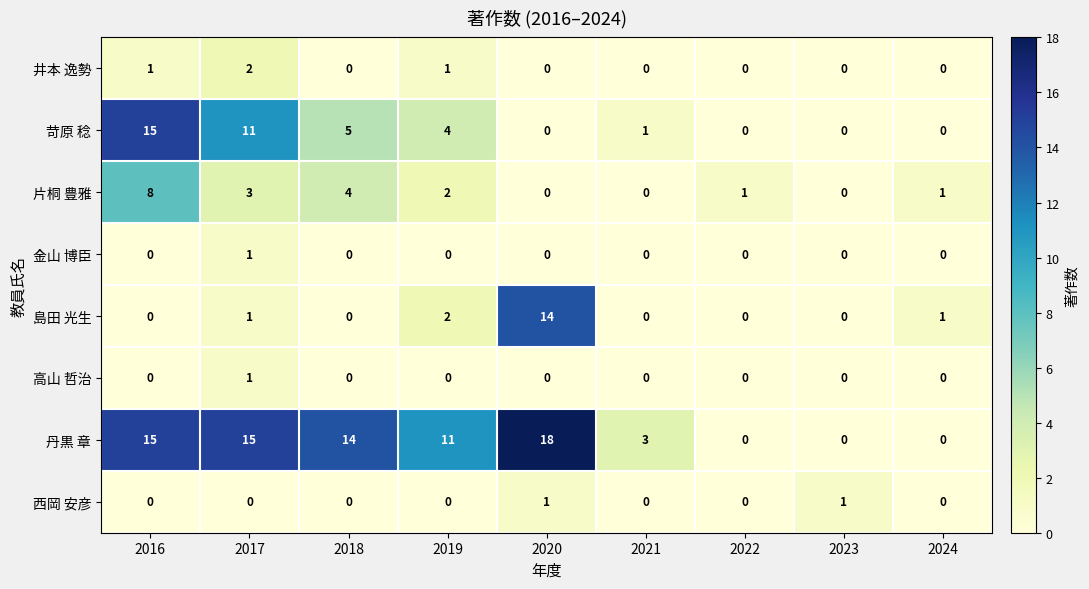

What is the difference between the maximum and minimum values in the 片桐 豊雅 series?

8